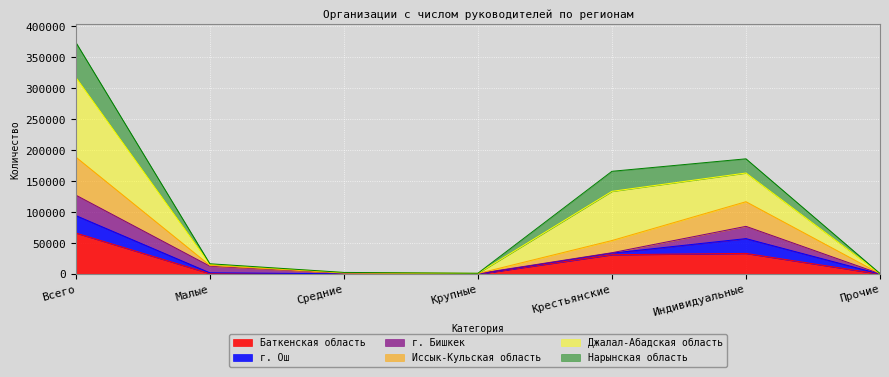

What is the label of the 7th point from the right?

Всего